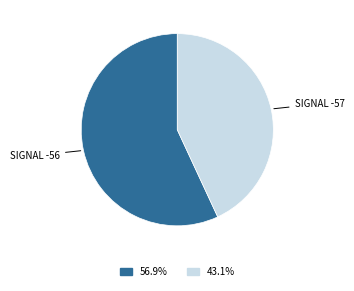

Is there a majority slice in this chart?

Yes